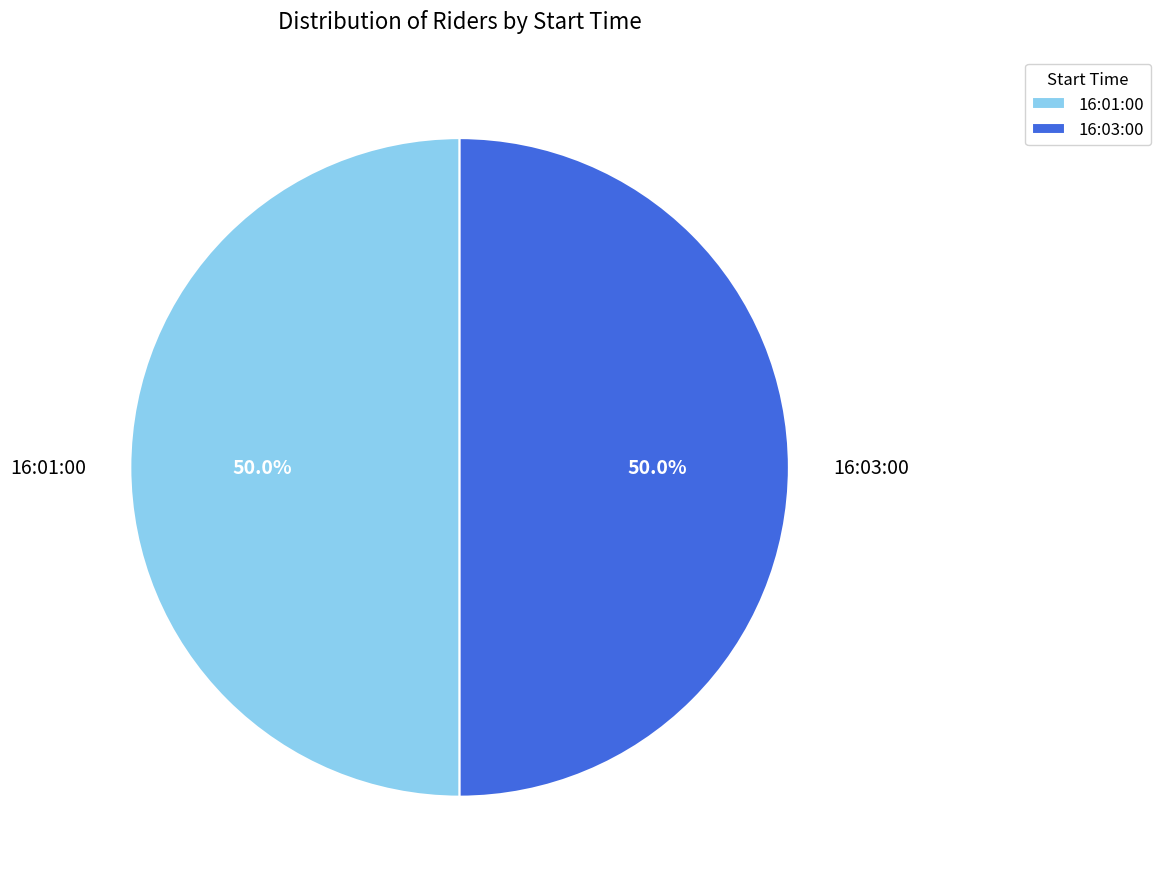

How many segments does this pie chart have?

2